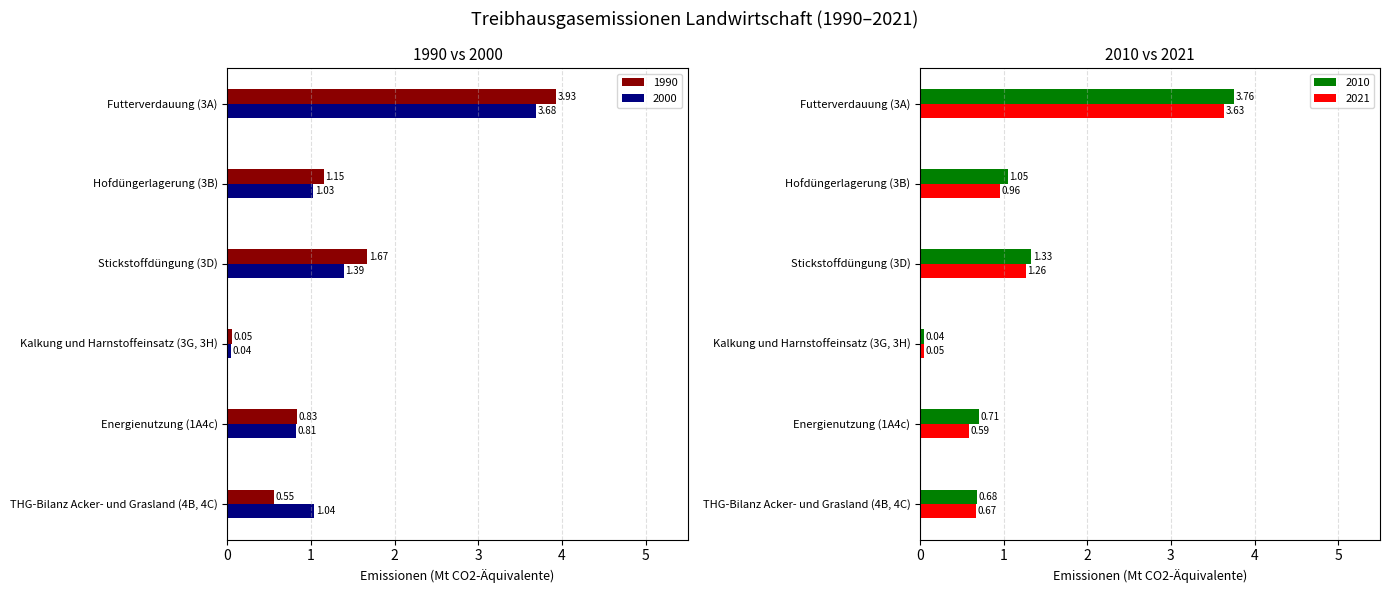

Which category has the lowest value across all series?

Kalkung und Harnstoffeinsatz (3G, 3H)